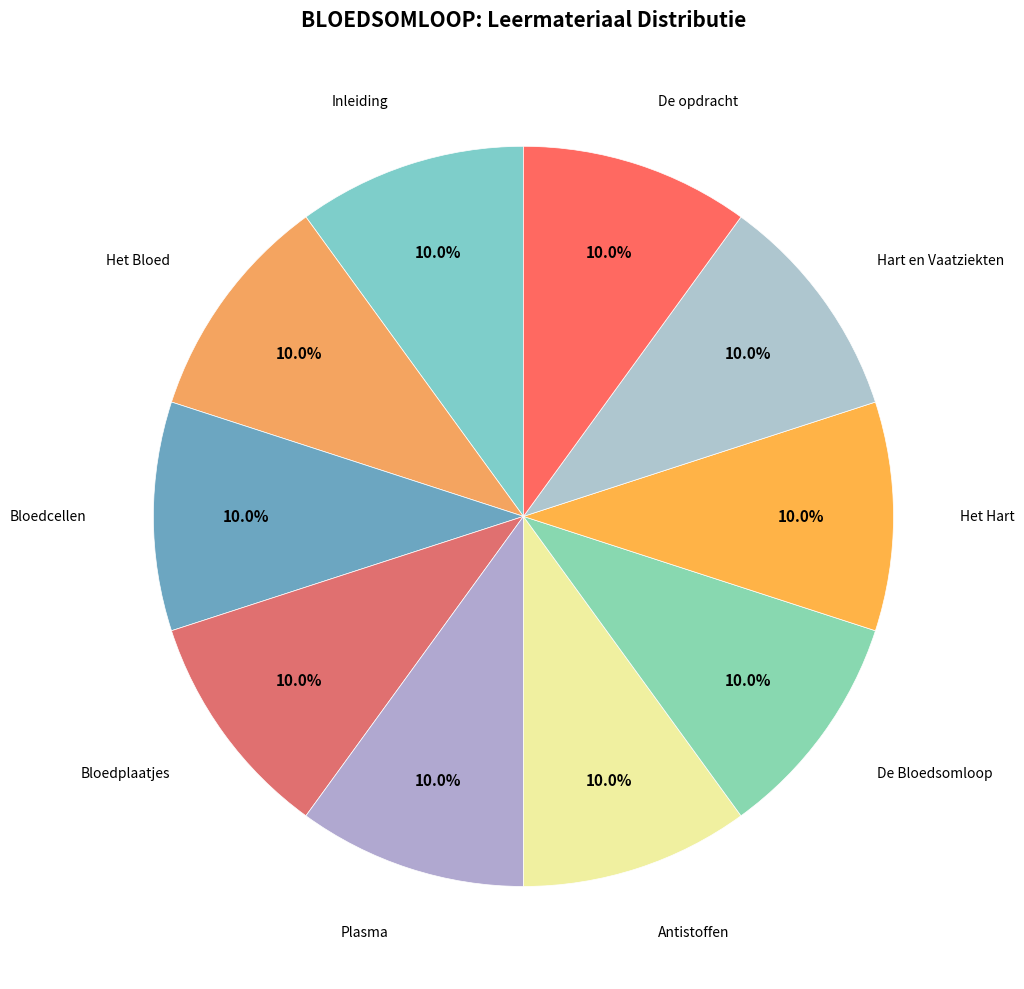

Is there any slice that represents more than half of the pie?

No